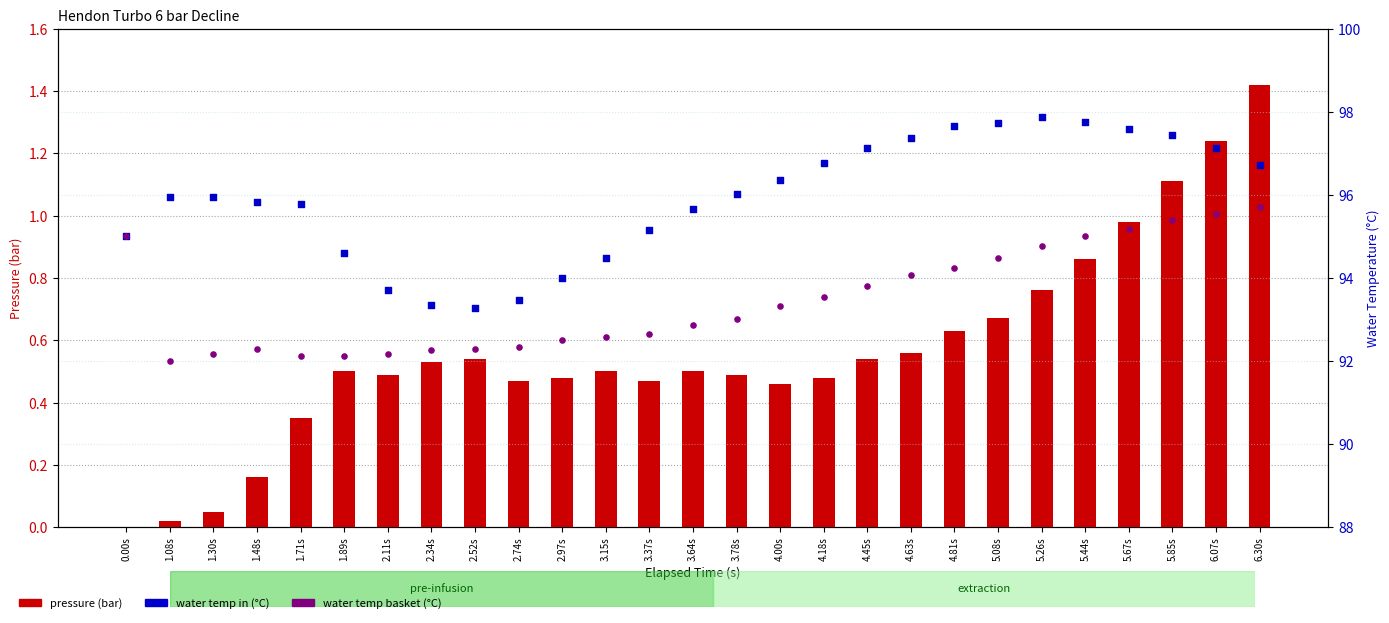

Is the value of water_temp_basket (°C) at 5.26s greater than the value of pressure (bar) at 6.30s?

Yes